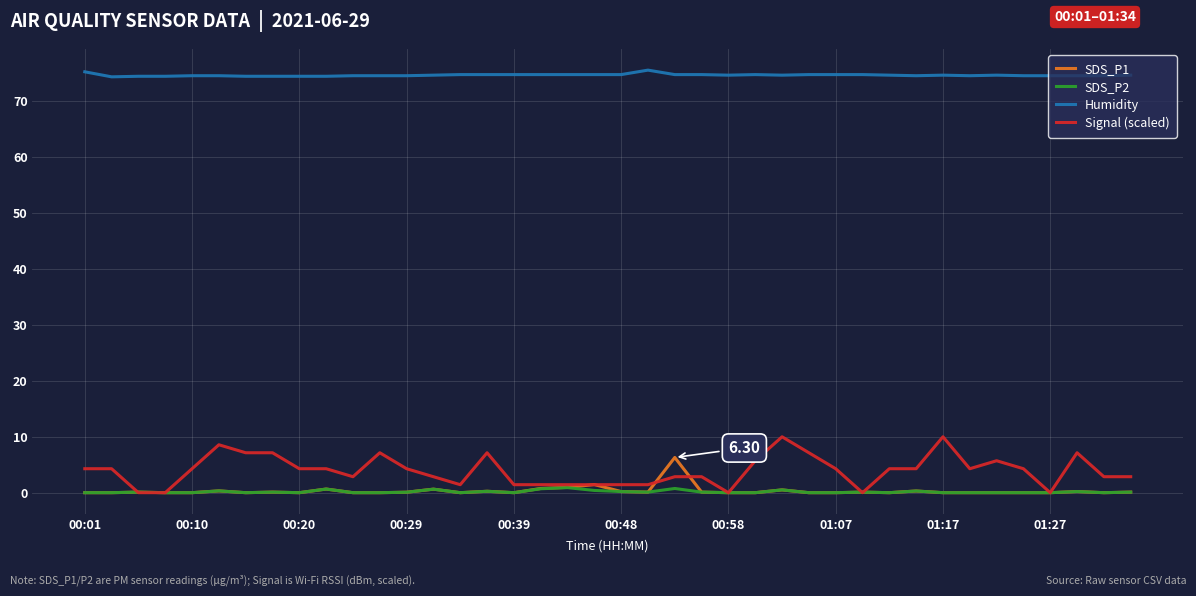

Which series has the largest total across all categories?

Humidity